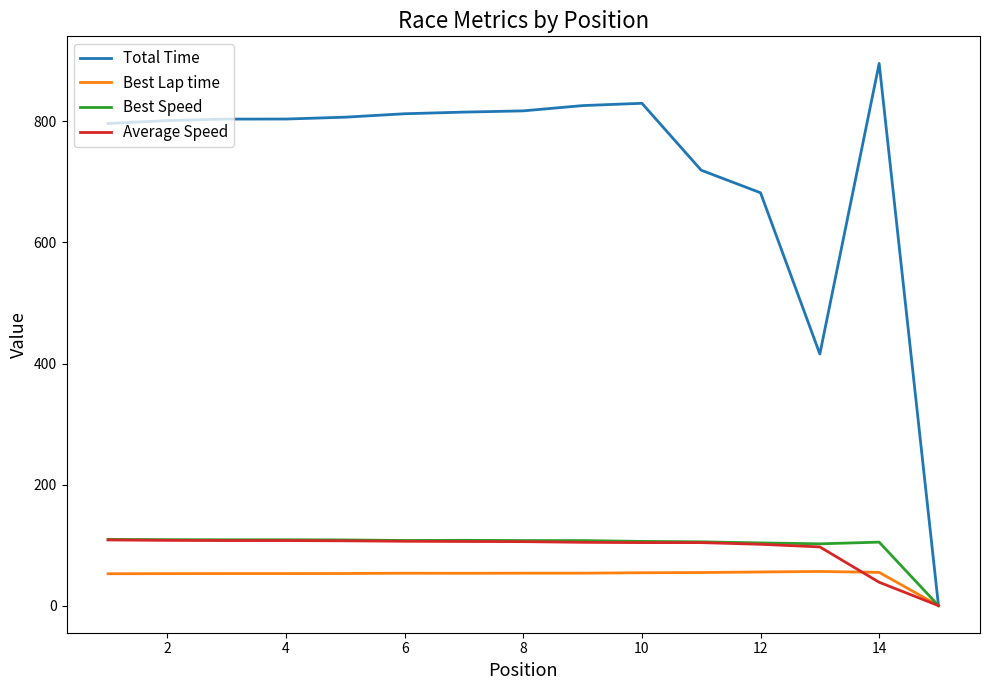

Which series has the largest range (max minus min)?

Total Time